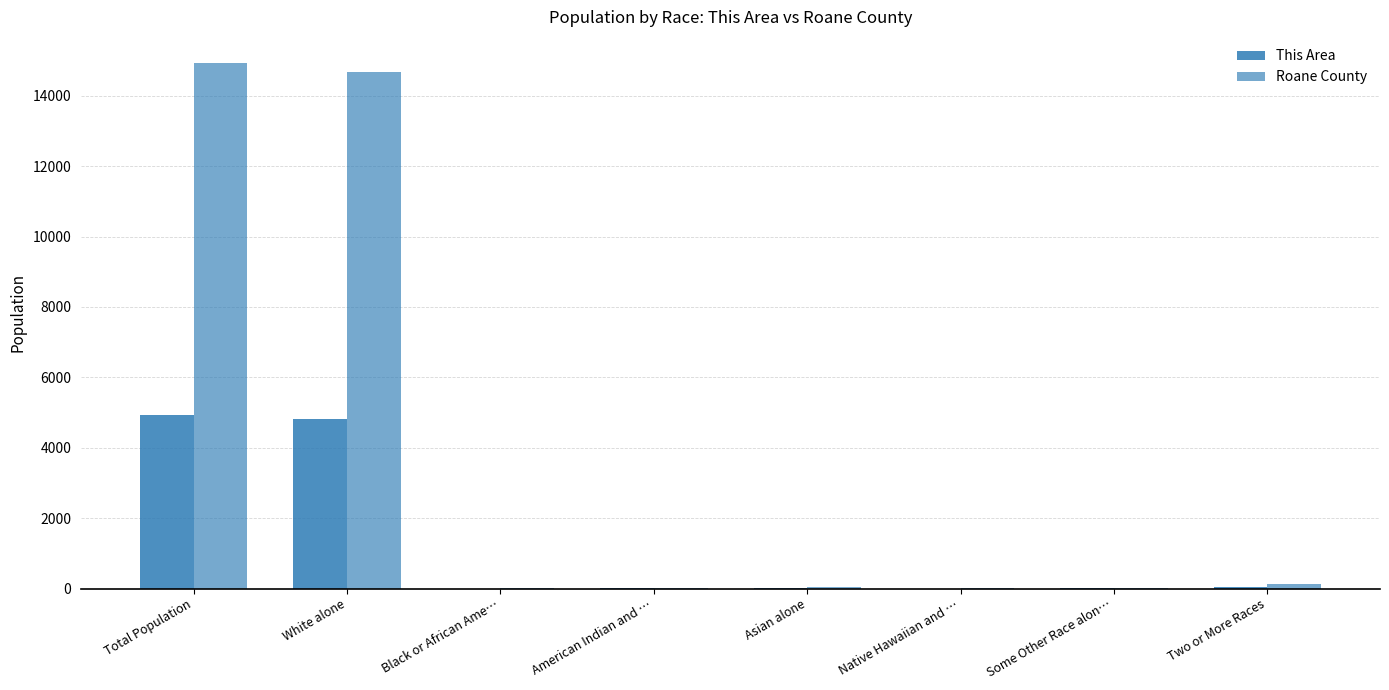

What is the average value of the This Area series?

1230